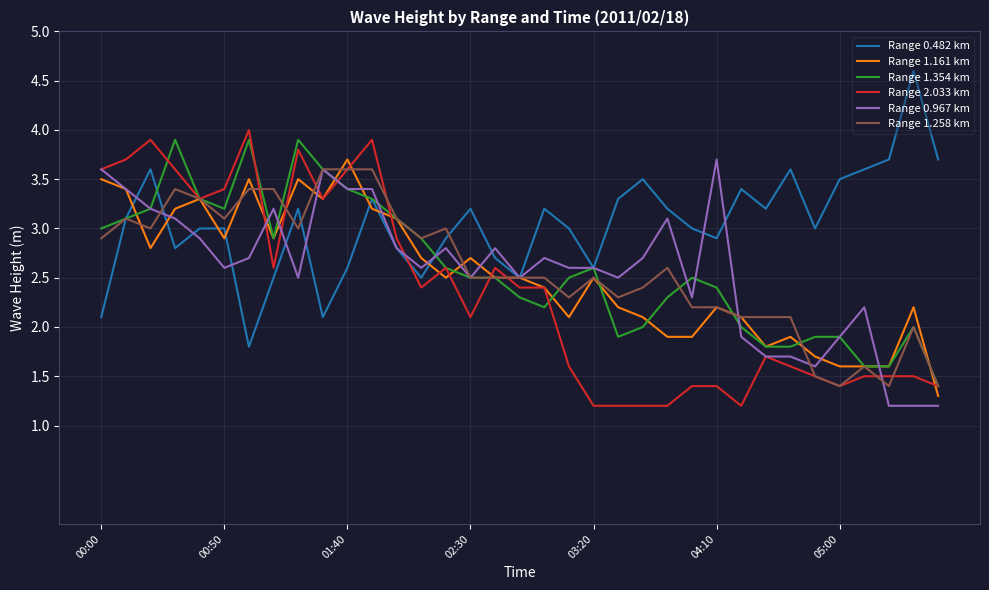

Which series has the largest total across all categories?

Range 0.482 km